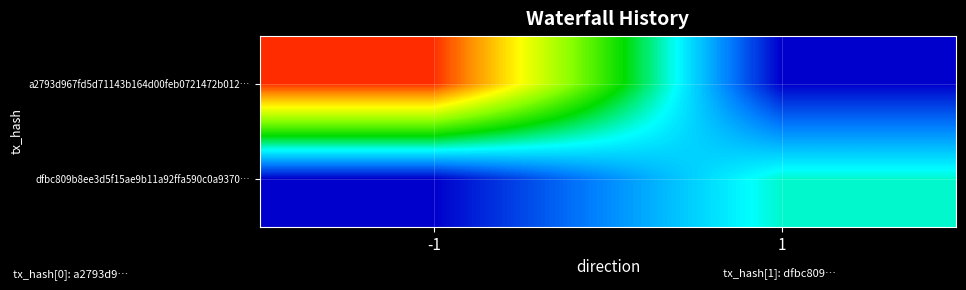

Which series changed the most between -1 and 1?

a2793d967fd5d71143b164d00feb0721472b012…